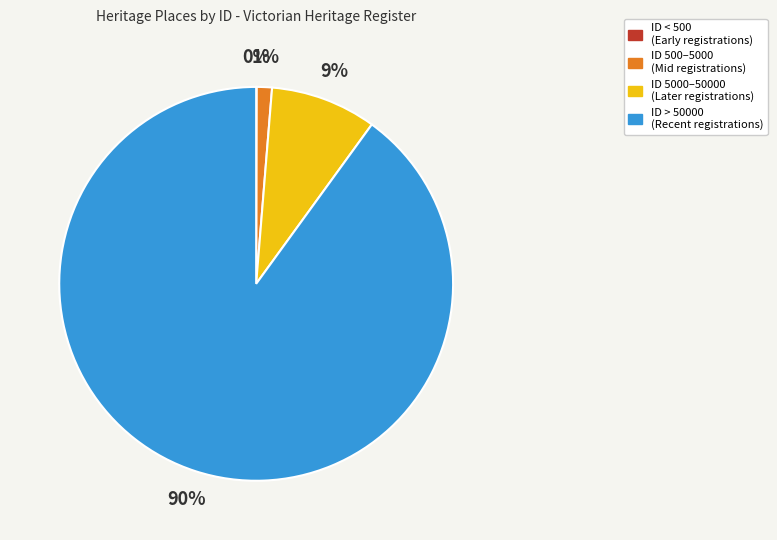

The ID > 50000 (Recent registrations) slice represents 77% of the pie. True or false?

False